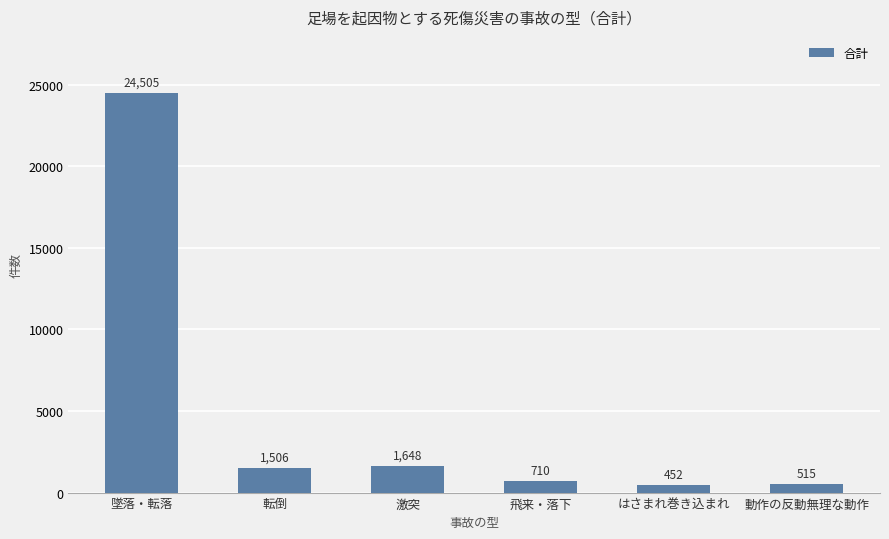

What is the approximate value at 動作の反動無理な動作?

515